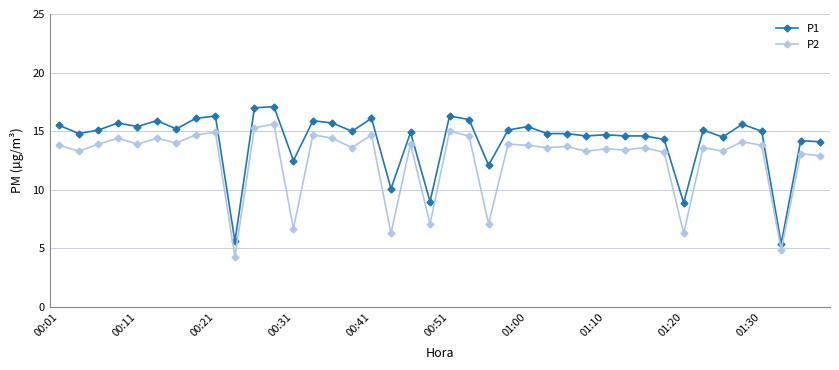

True or false: P1 and P2 cross at least once.

False